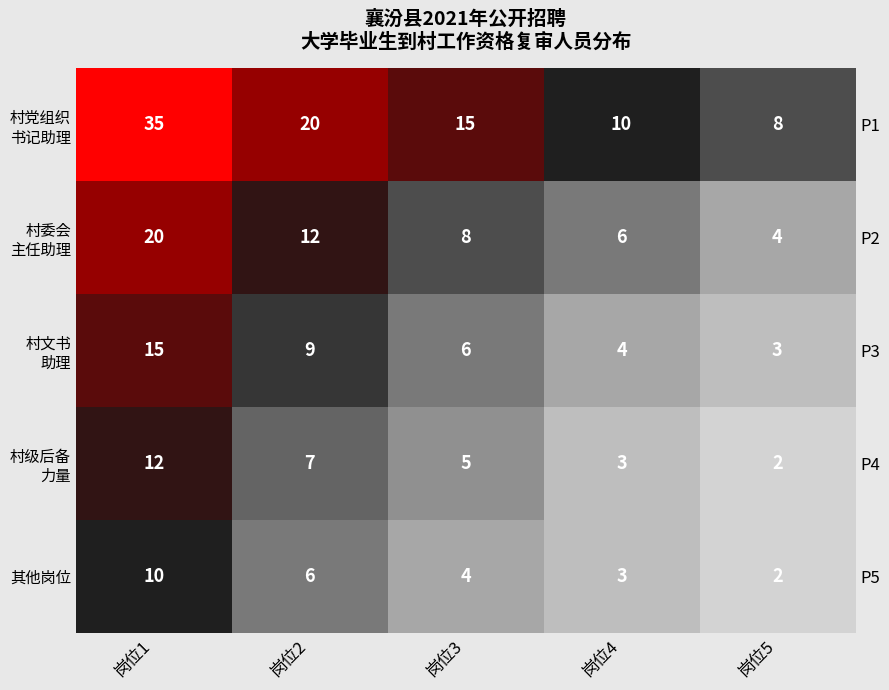

The value of 村委会 主任助理 at 岗位5 is 3. True or false?

False